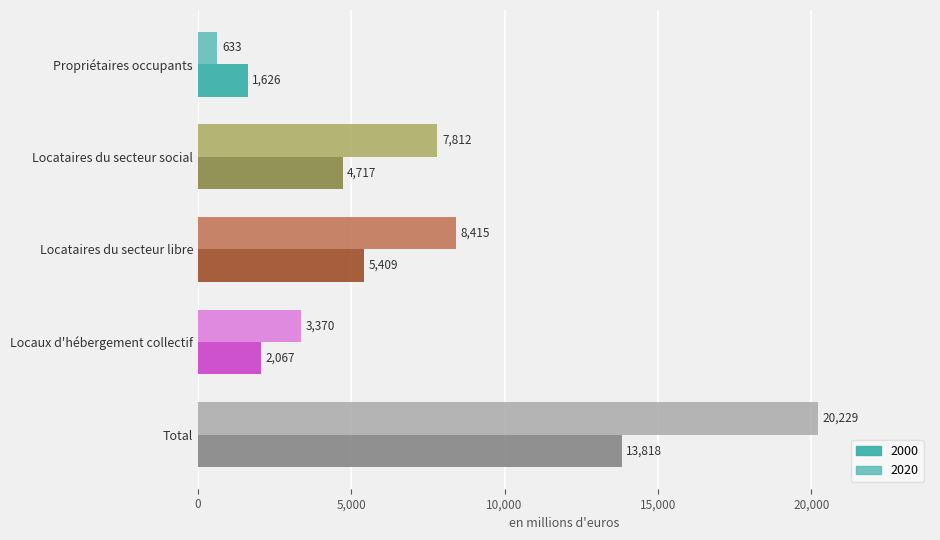

Is the value of 2000 at Locaux d'hébergement collectif greater than the value of 2020 at Propriétaires occupants?

Yes